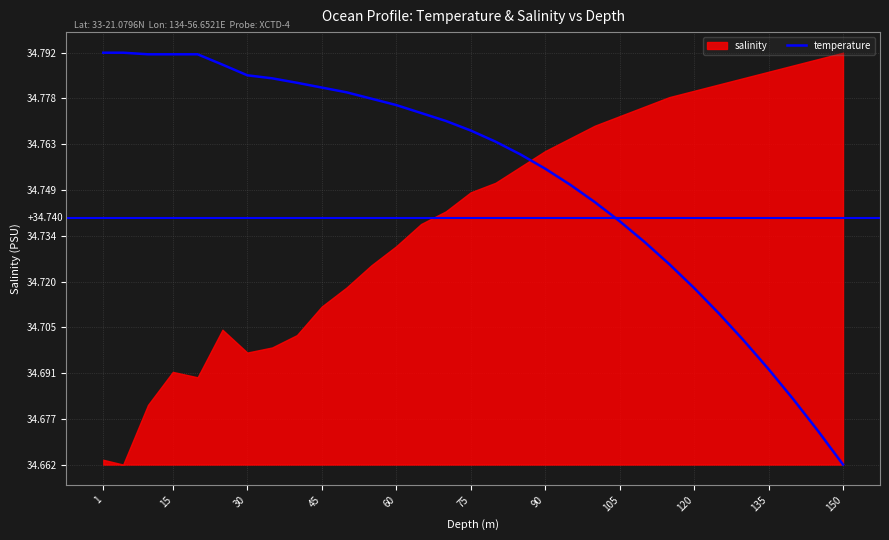

Reading right to left, transcribe all the data shown in this chart.

34.7	34.7	34.7	34.7	34.7	34.7	34.7	34.7	34.7	34.7	34.7	34.8	34.8	34.8	34.8	34.8	34.8	34.8	34.8	34.8	34.8	34.8	34.8	34.8	34.8	34.8	34.8	34.8	34.8	34.8	34.8